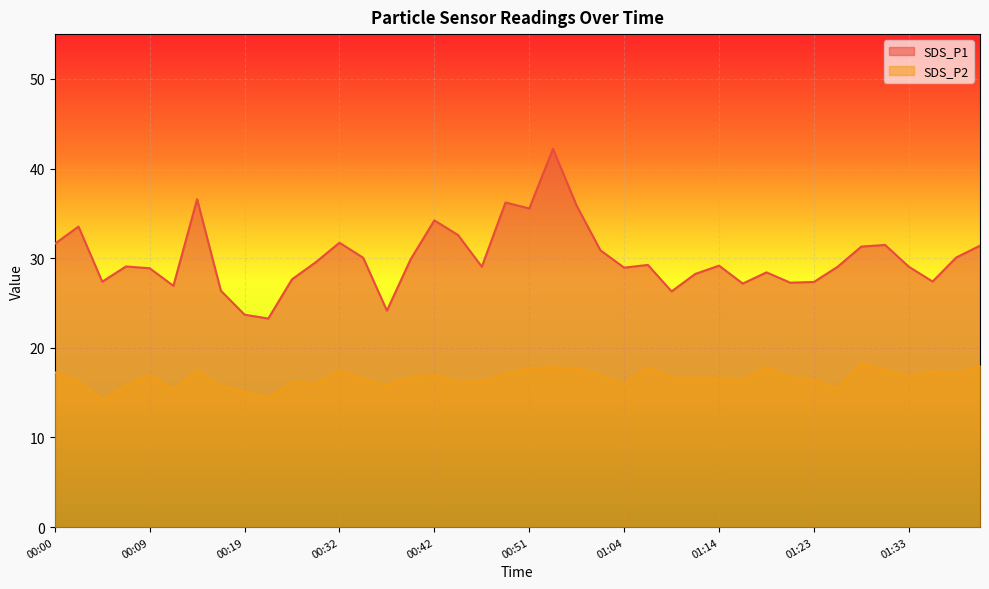

True or false: SDS_P1 has a value of 7.4 at 00:36.

False